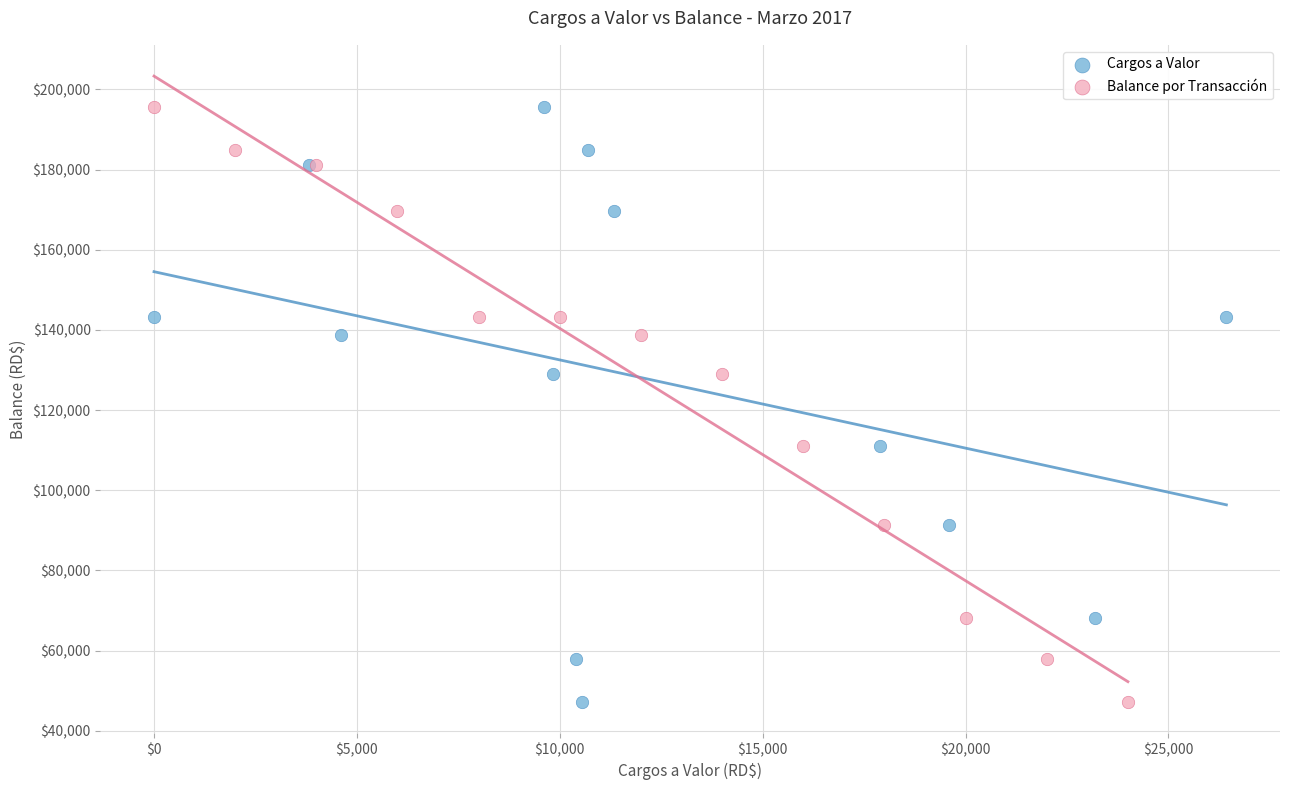

What are all the series names shown in the legend?

Cargos a Valor, Balance por Transacción